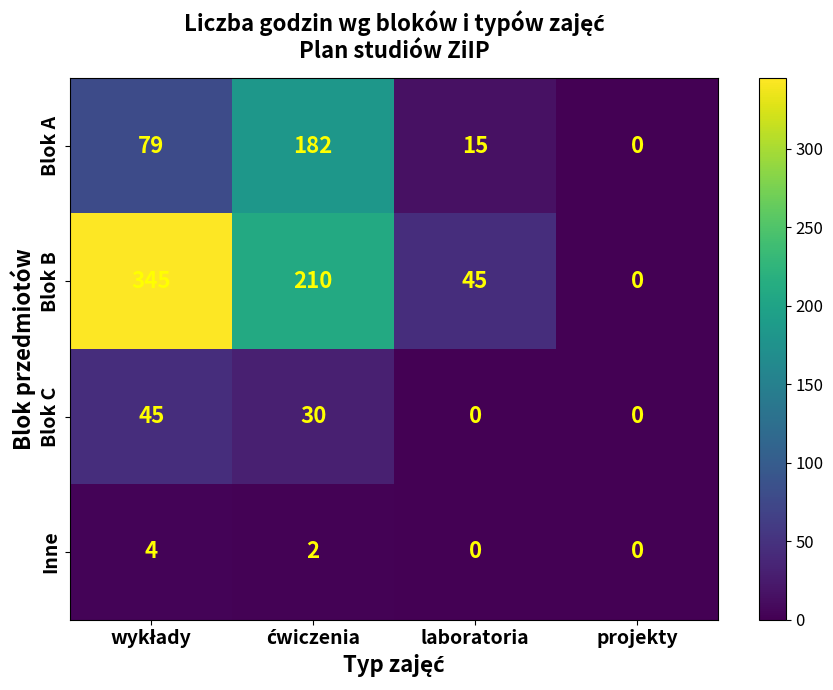

Which series has the widest spread of values?

Blok B